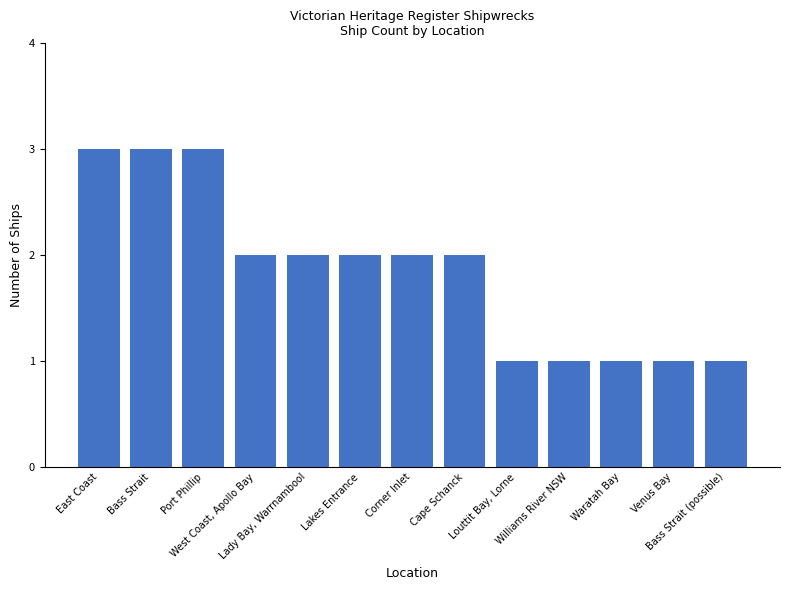

What is the sum of all values?

24